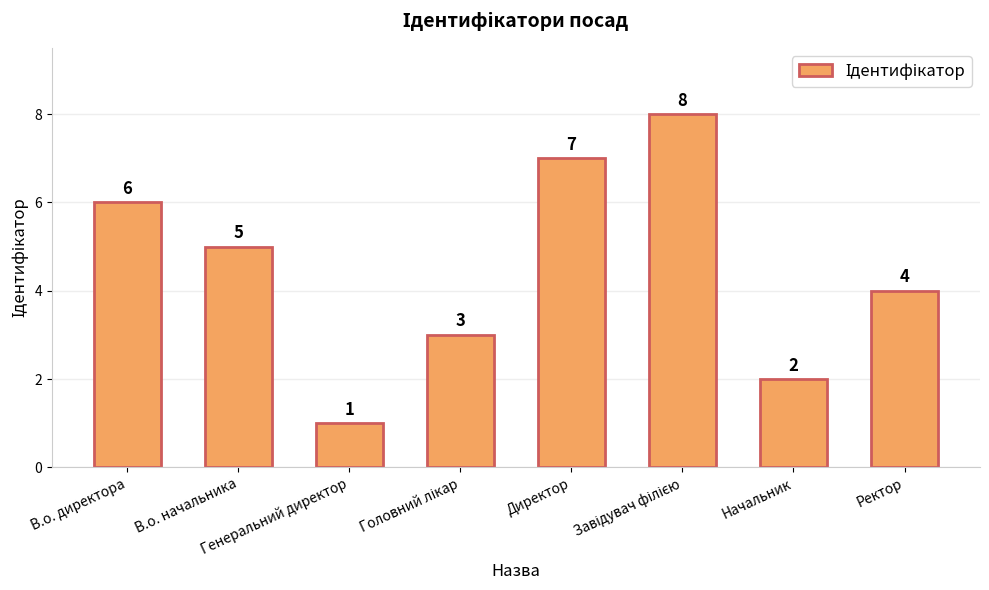

Count the values in the range 3 to 7.

5